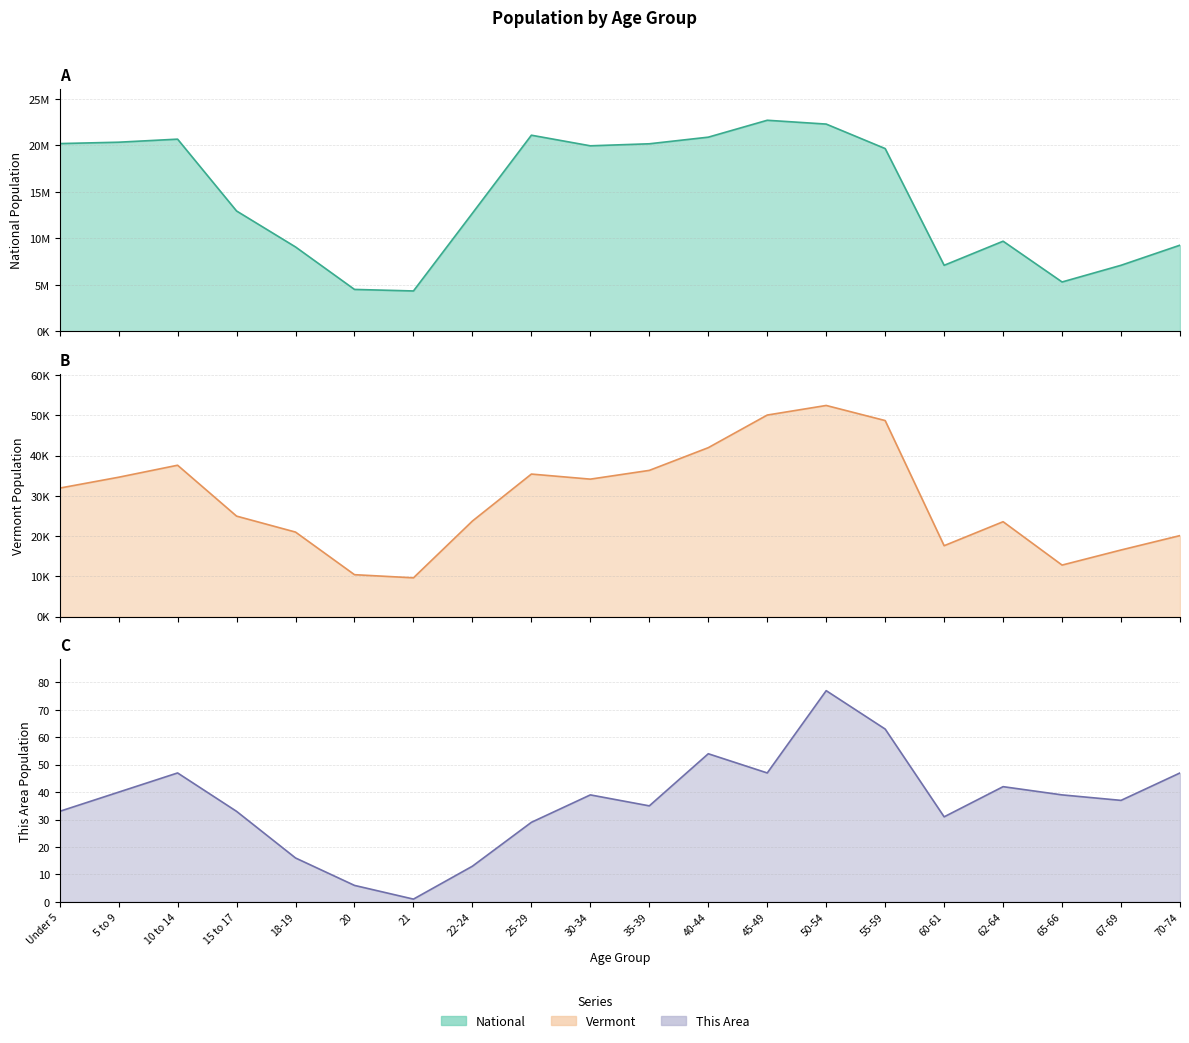

What are all the series names shown in the legend?

This Area, Vermont, National